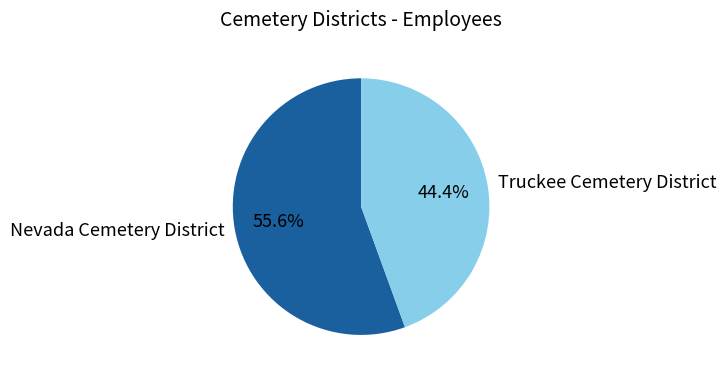

True or false: Truckee Cemetery District accounts for 44% of the total.

True